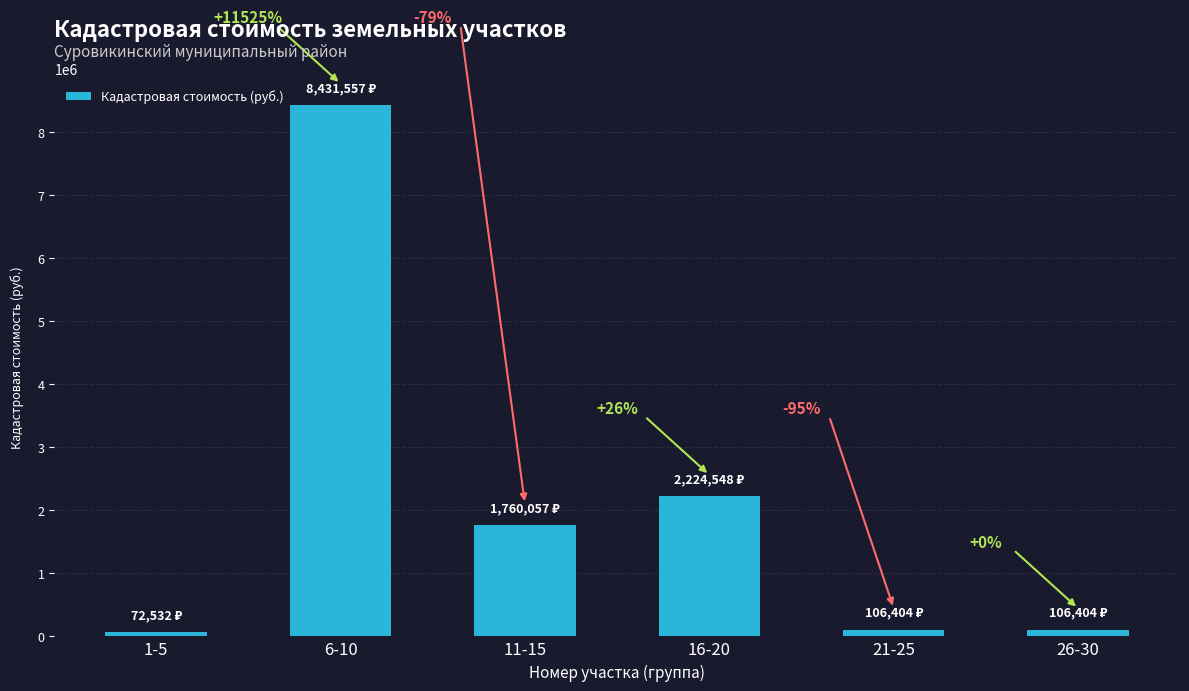

How many bars are there in total?

6